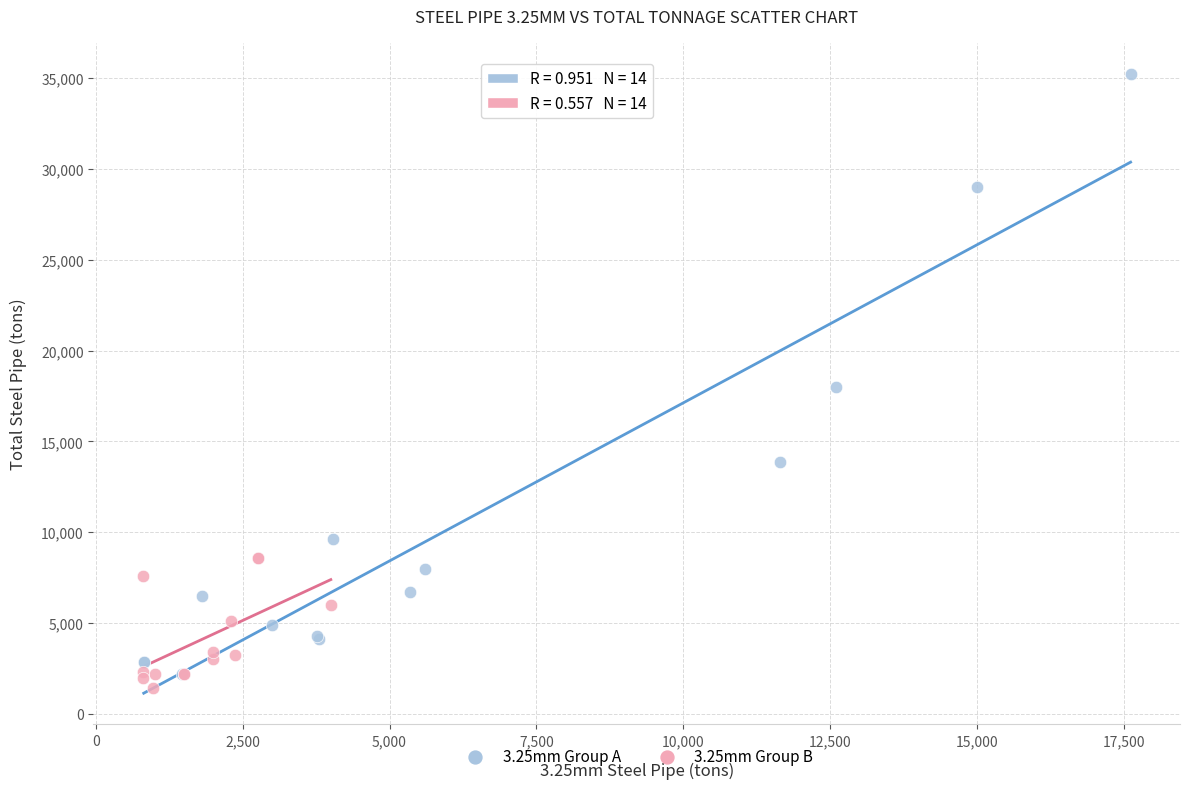

Which series contains the highest Y value?

3.25mm Group A